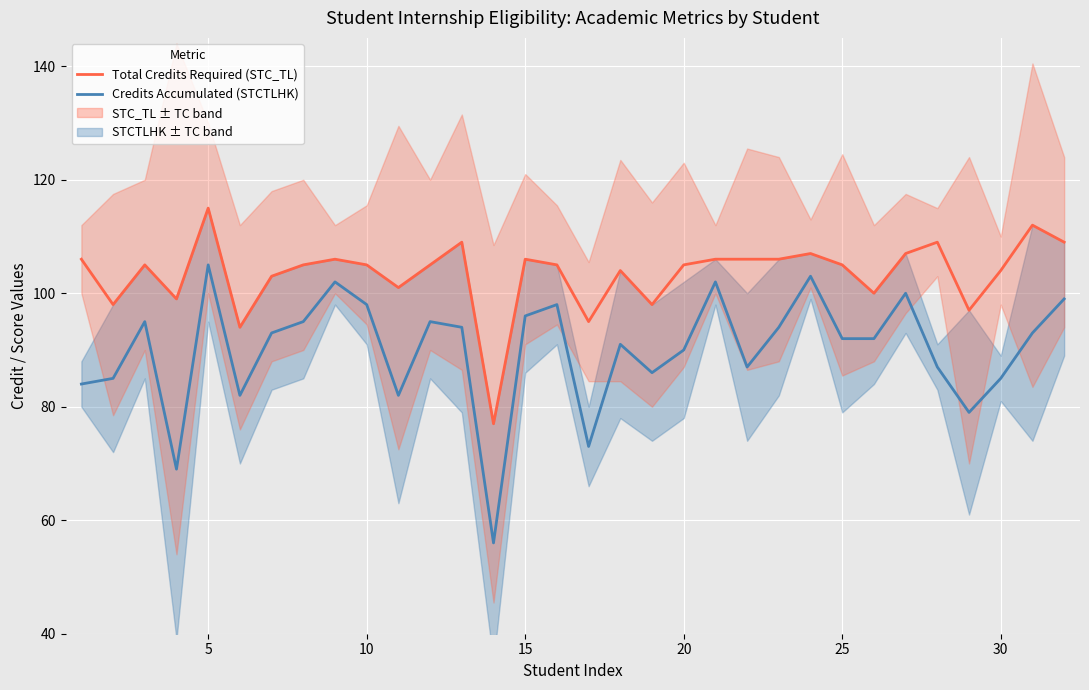

True or false: Total Credits Required (STC_TL) has more than 0 points higher than both neighbors.

True